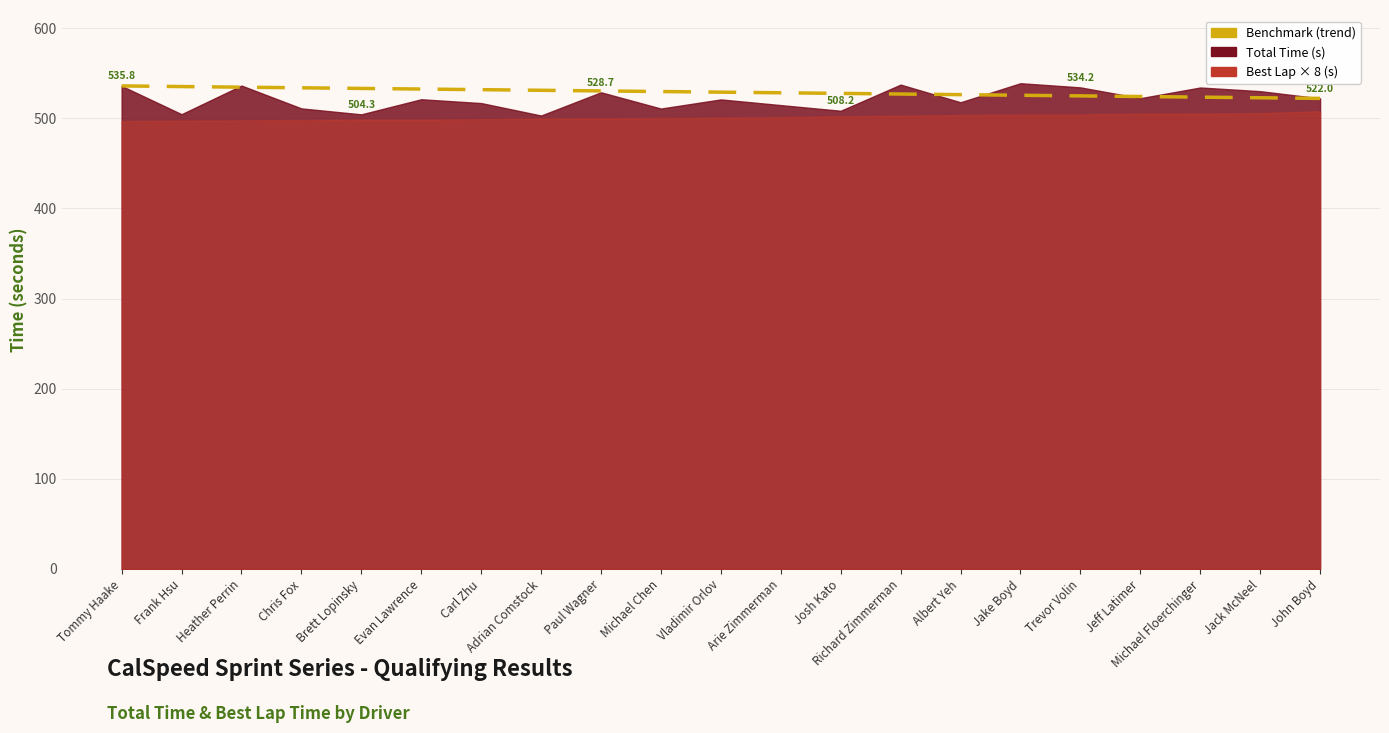

What is the difference between the maximum and second lowest values?

13.1